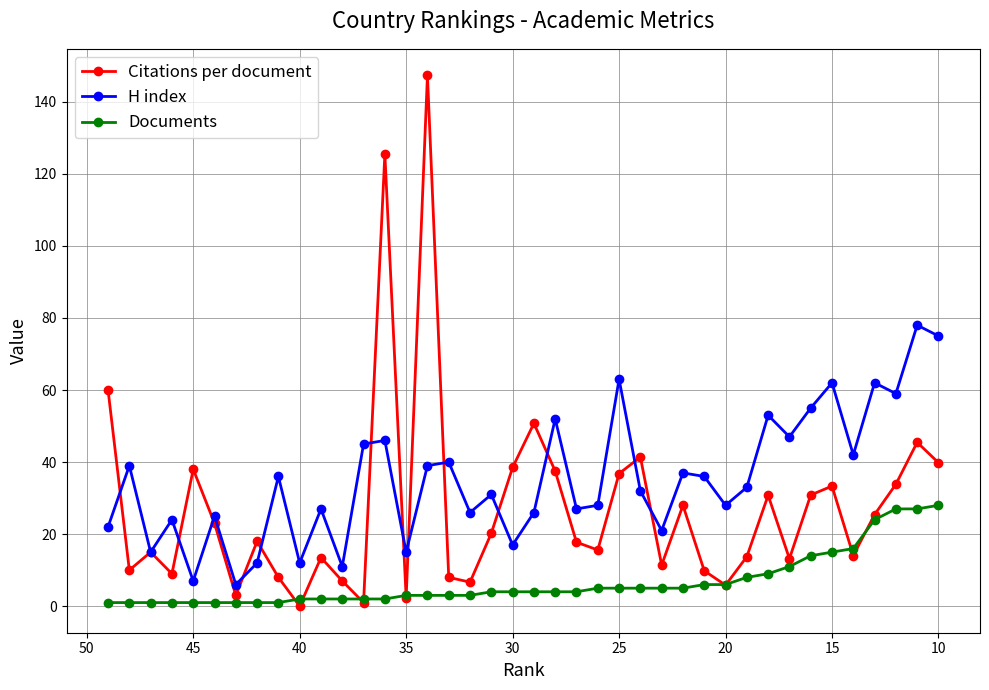

Rank the series by their average value, from lowest to highest.

Documents, Citations per document, H index